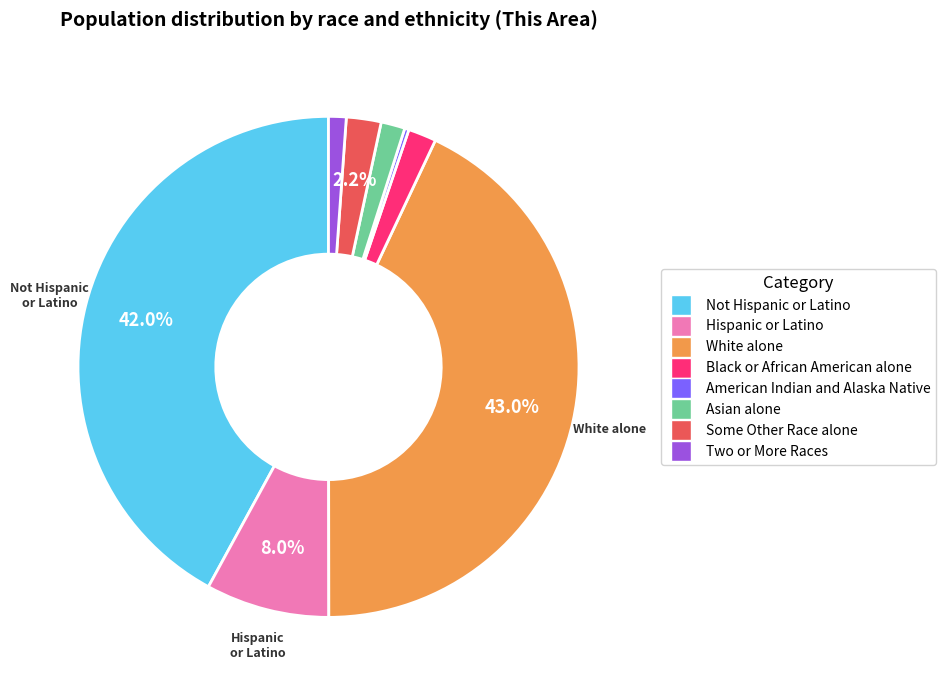

Does any single category account for the majority?

No